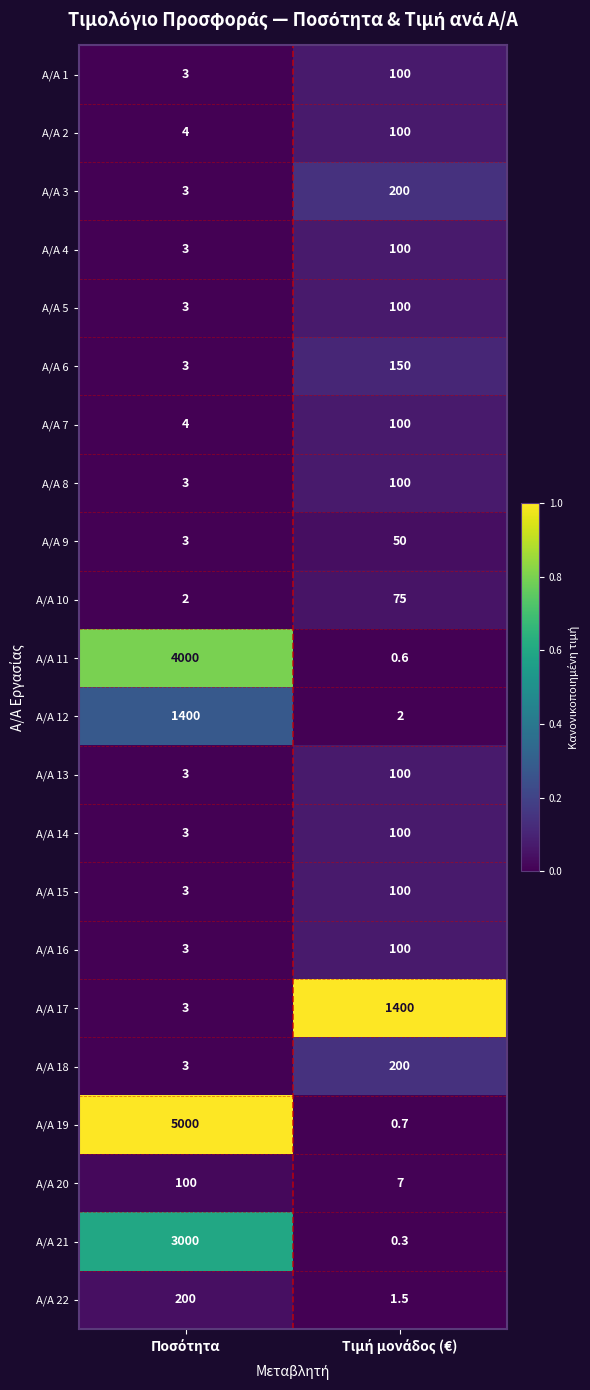

What is the highest value of the Α/Α 10 series?

75.0